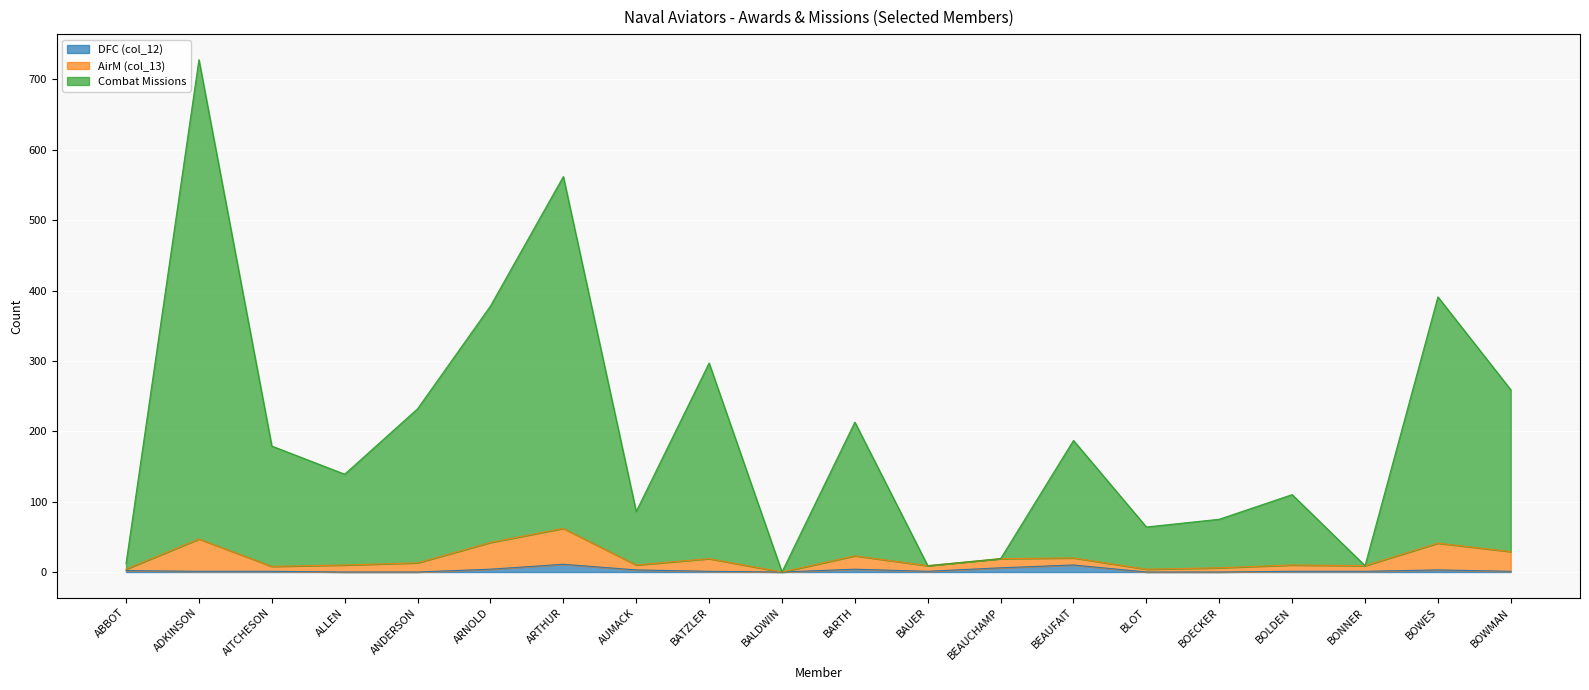

Rank the categories by DFC (col_12) value from lowest to highest.

ALLEN, ANDERSON, BALDWIN, BLOT, BOECKER, ADKINSON, AITCHESON, BATZLER, BAUER, BOLDEN, BONNER, BOWMAN, ABBOT, AUMACK, BOWES, ARNOLD, BARTH, BEAUCHAMP, BEAUFAIT, ARTHUR